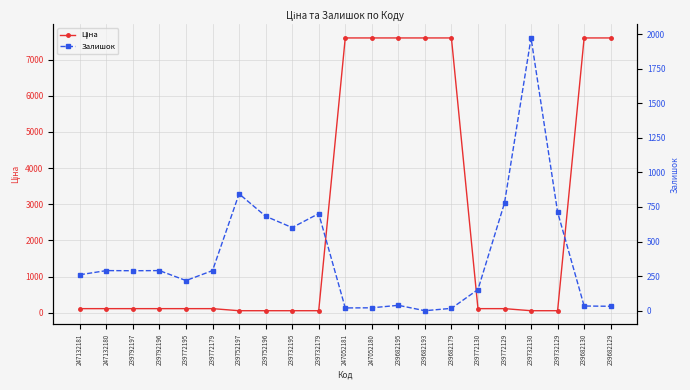

What is the sum of all Ціна values?

54430.8